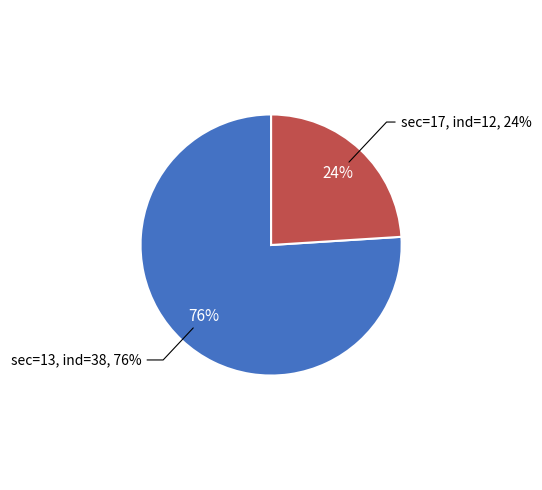

Rank the categories by value from lowest to highest.

sec=17 (ind=12), sec=13 (ind=38)